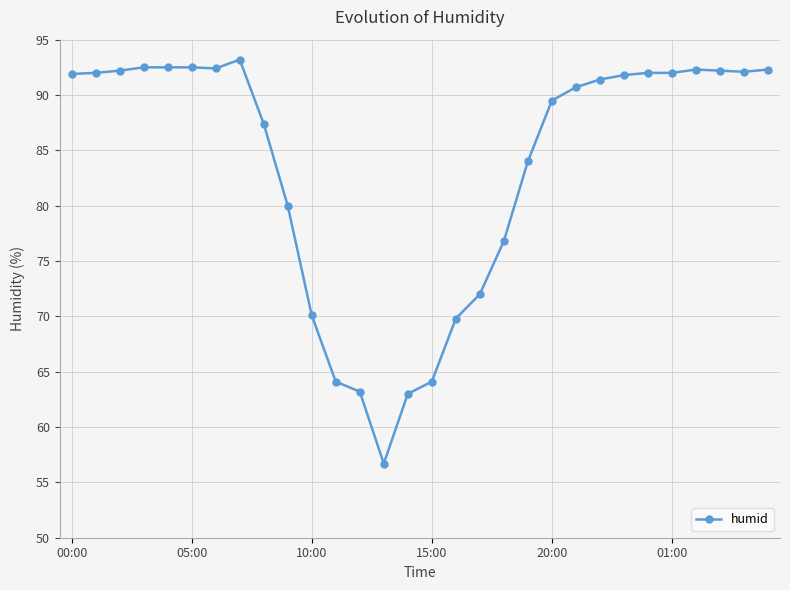

How many lines are shown in the chart?

1